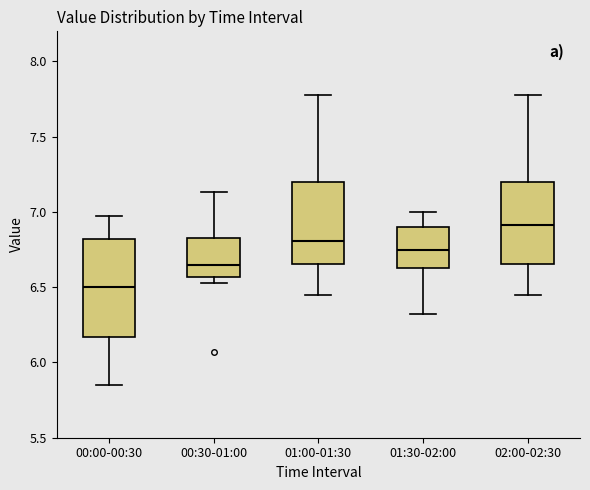

Which box is the tallest, from its lower edge to its upper edge?

00:00-00:30